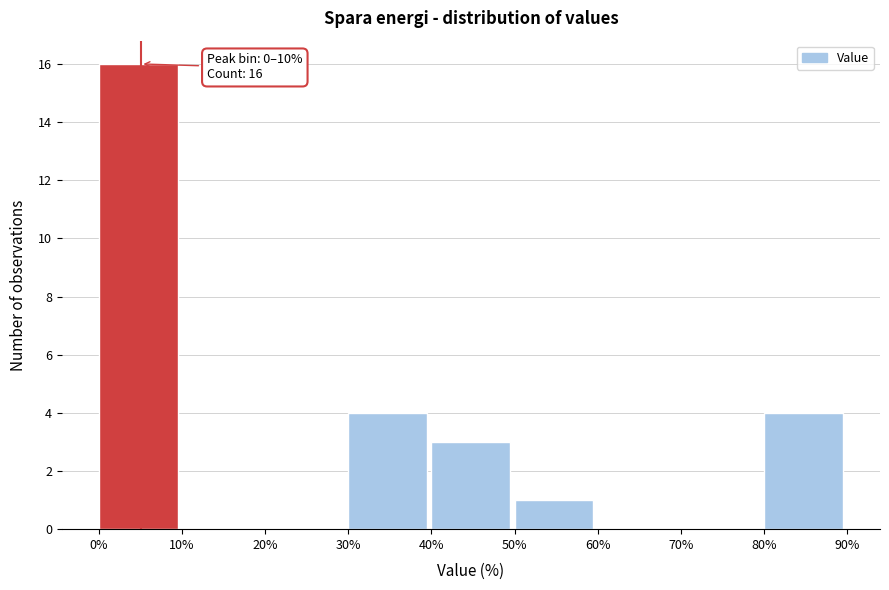

Over which range of the x-axis is the bar tallest?

0% to 10%